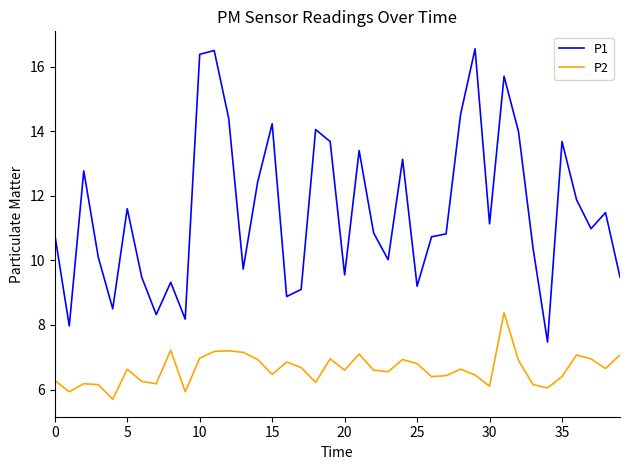

Which series has the widest spread of values?

P1